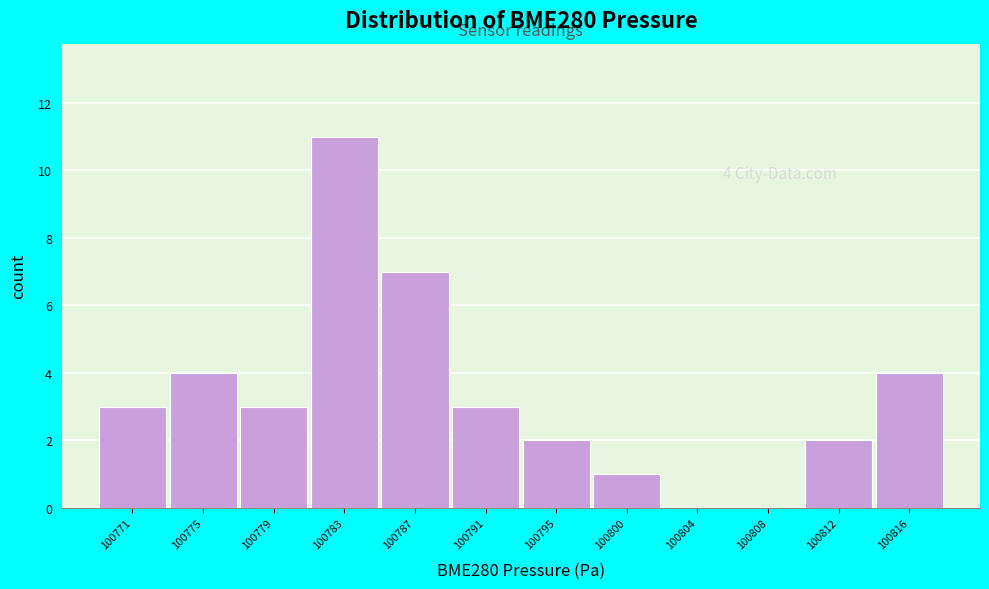

Reading right to left, transcribe all the data shown in this chart.

100816=4	100812=2	100808=0	100804=0	100800=1	100795=2	100791=3	100787=7	100783=11	100779=3	100775=4	100771=3